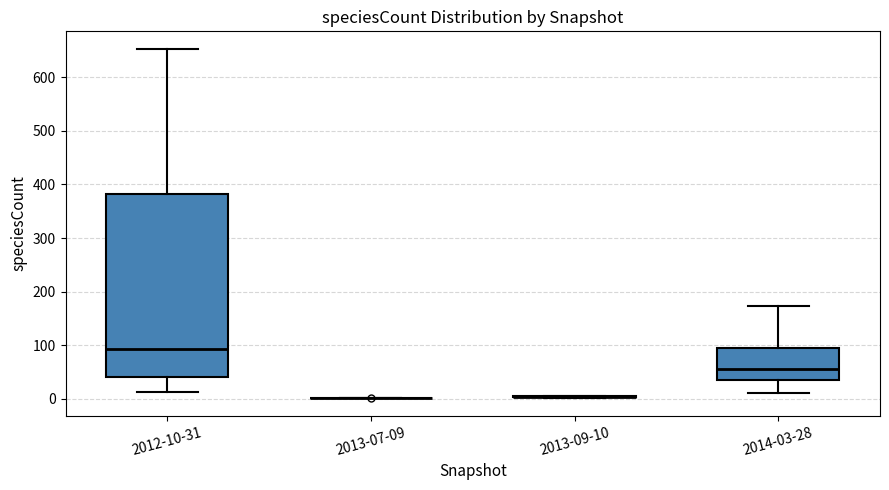

Reading left to right, transcribe this box plot: for each box, give where its median line is, the range the box spans, and where its two whiskers end, as read against the y-axis. The values are not printed on the chart, so give them approximately, as read against the axis.

2012-10-31: median 90, box 40 to 380, whiskers 10 to 650
2013-07-09: box collapsed to a line at 0, whiskers 0 to 0
2013-09-10: box collapsed to a line at 0, whiskers 0 to 10
2014-03-28: median 60, box 40 to 90, whiskers 10 to 170